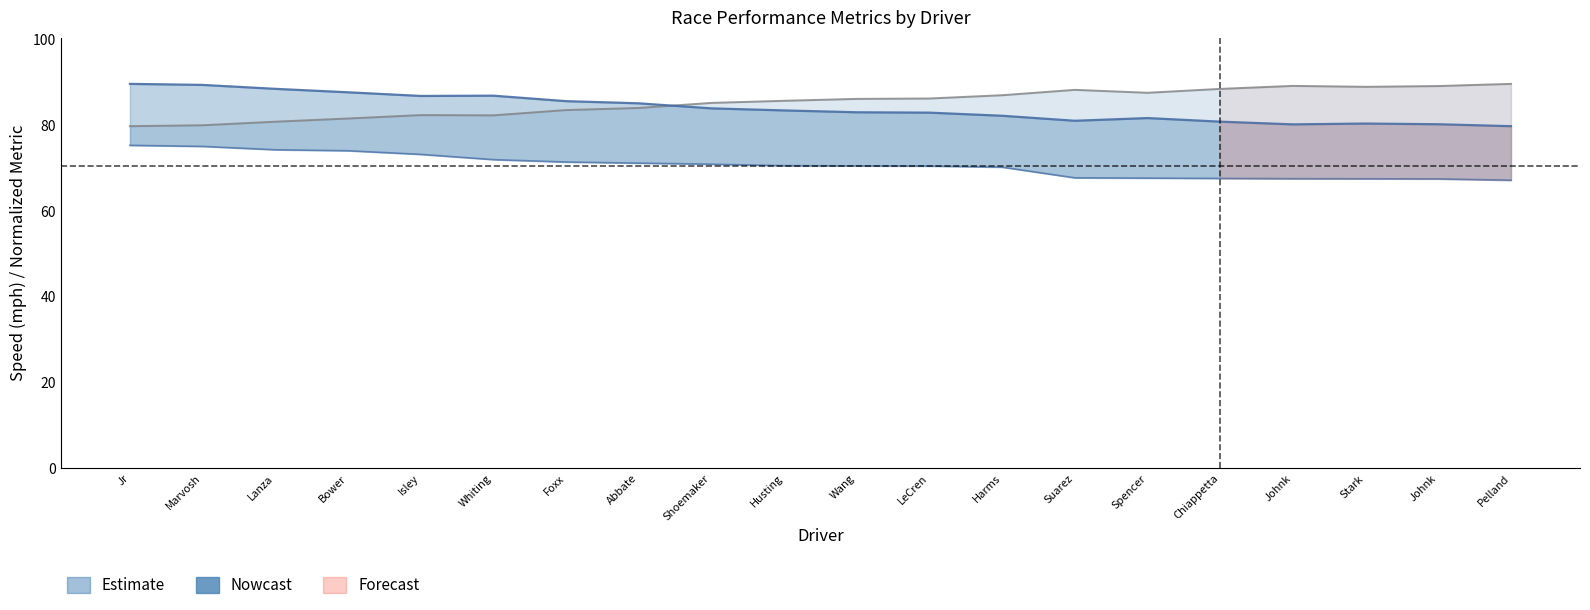

Which category has the lowest value in the Best Speed series?

Pelland